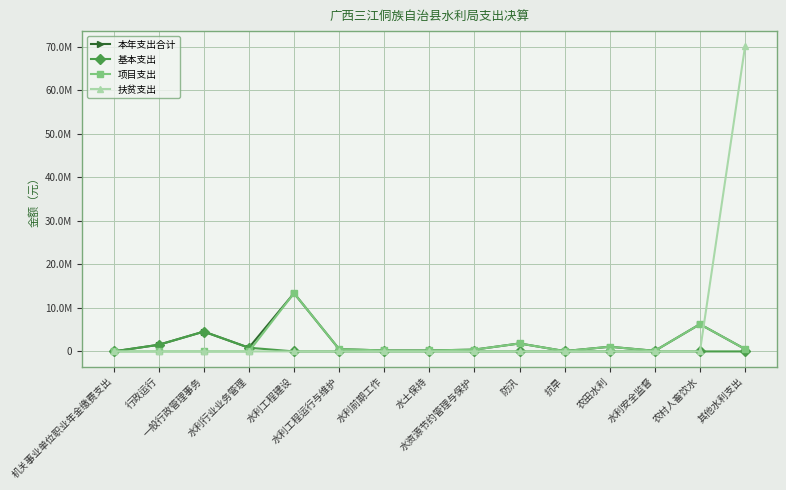

Is the value of 基本支出 at 行政运行 greater than the value of 本年支出合计 at 农村人畜饮水?

No